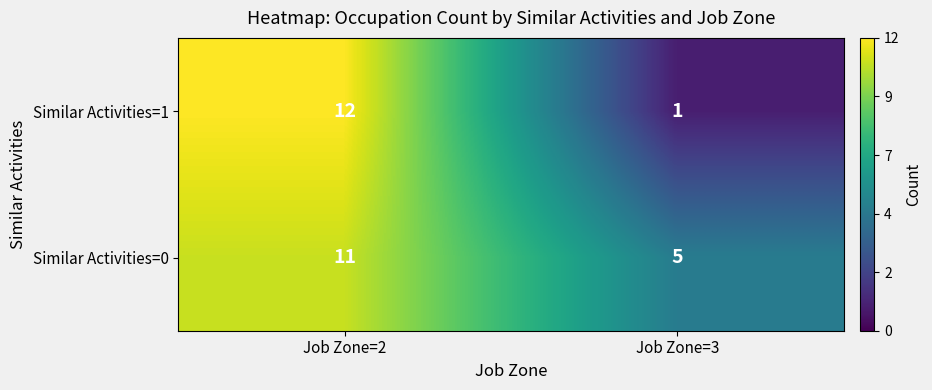

Which category has the highest value across all series?

Job Zone=2